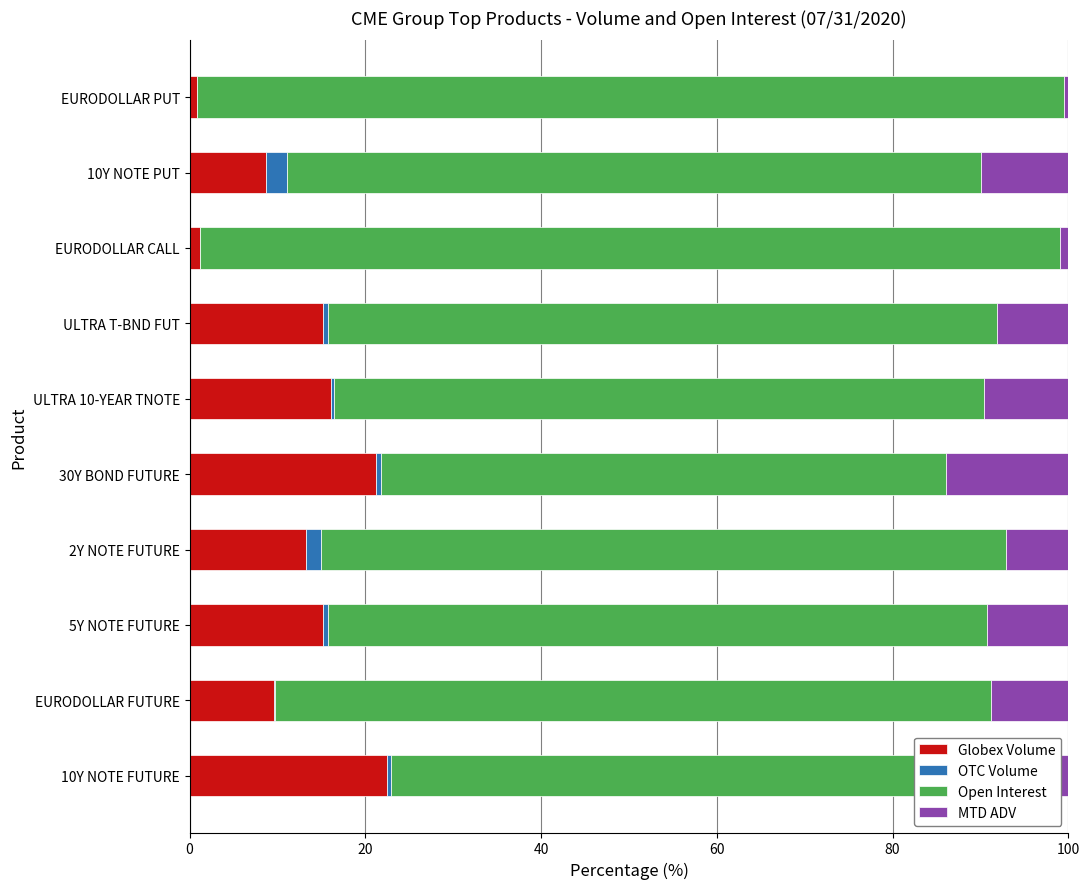

What is the maximum value shown in the chart?

98.7